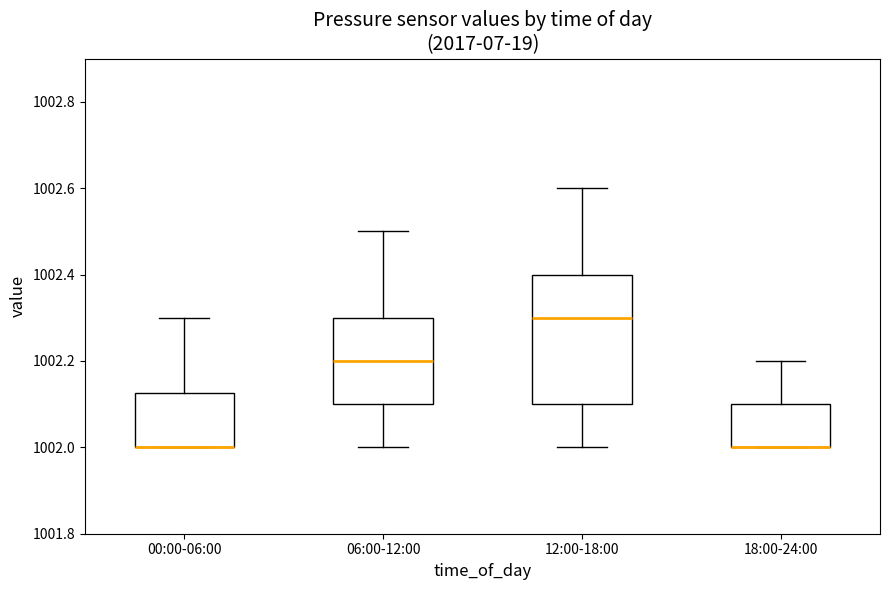

Reading left to right, read every box against the y-axis: the position of its median line, the range the box covers, and the ends of its whiskers. The values are not printed on the chart, so give them approximately, as read against the axis.

00:00-06:00: median 1002.00 (drawn on the box's lower edge), box 1002.00 to 1002.12, whiskers 1002.00 to 1002.30
06:00-12:00: median 1002.20, box 1002.10 to 1002.30, whiskers 1002.00 to 1002.50
12:00-18:00: median 1002.30, box 1002.10 to 1002.40, whiskers 1002.00 to 1002.60
18:00-24:00: median 1002.00 (drawn on the box's lower edge), box 1002.00 to 1002.10, whiskers 1002.00 to 1002.20